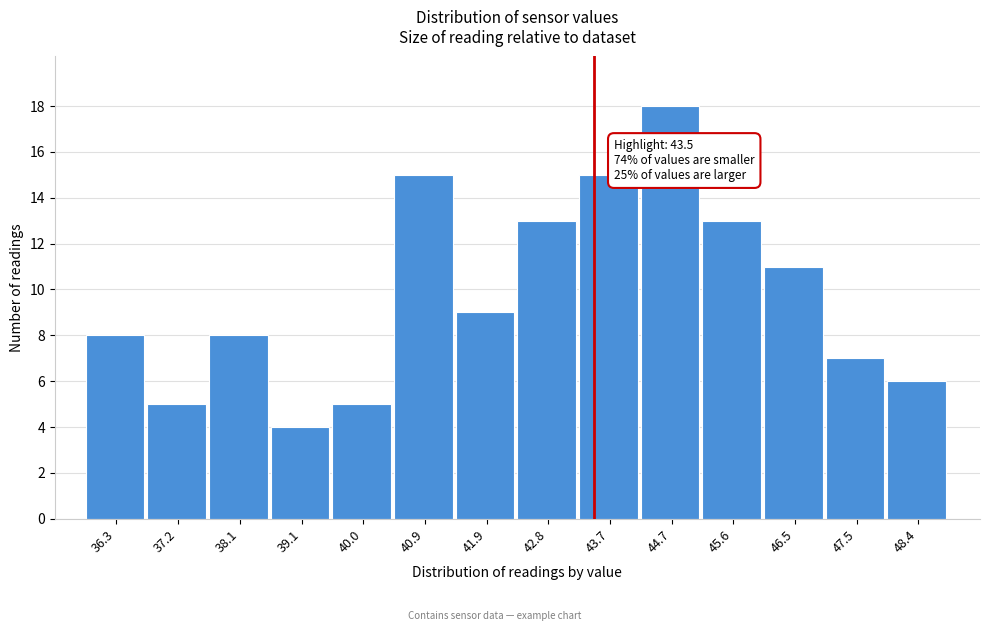

Over which range of the x-axis is the bar tallest?

44.2 to 45.1